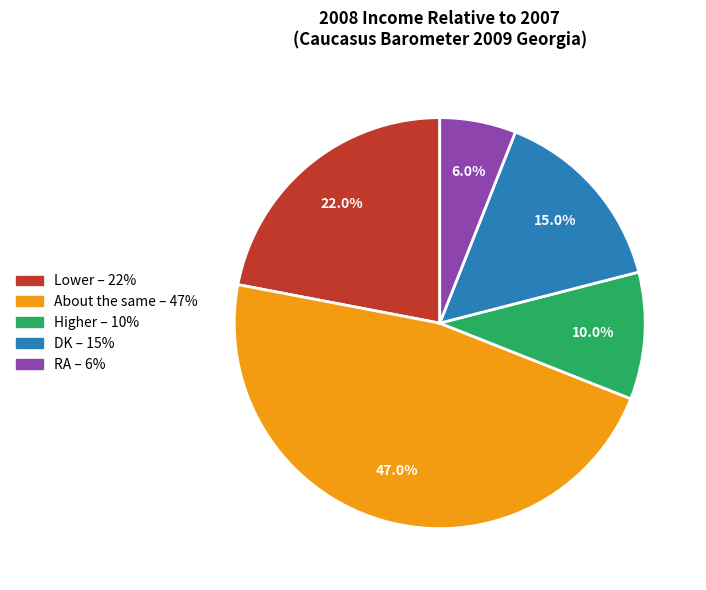

Is it true that About the same is 33% of the pie?

False